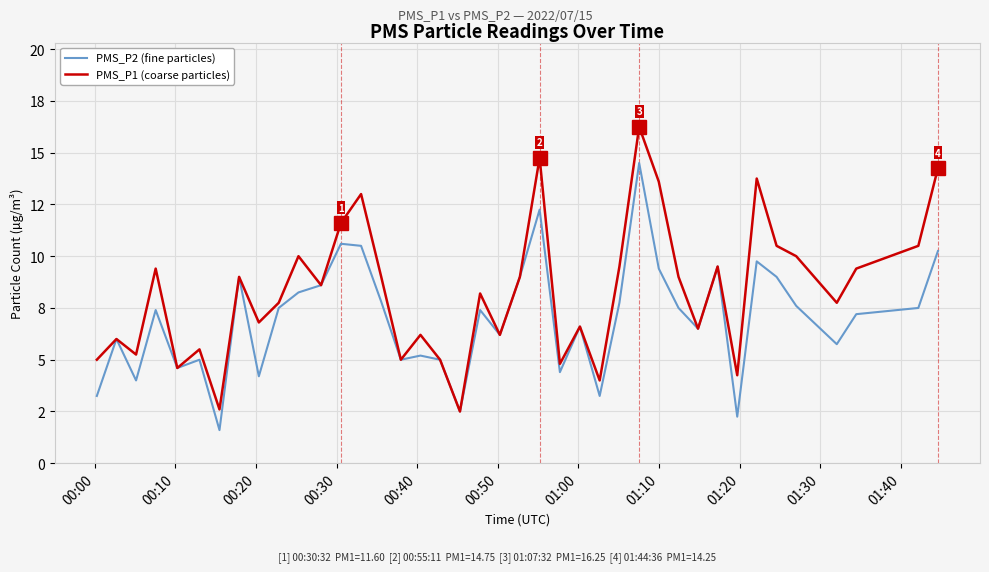

True or false: PMS_P1 (coarse particles) and PMS_P2 (fine particles) intersect in this chart.

False